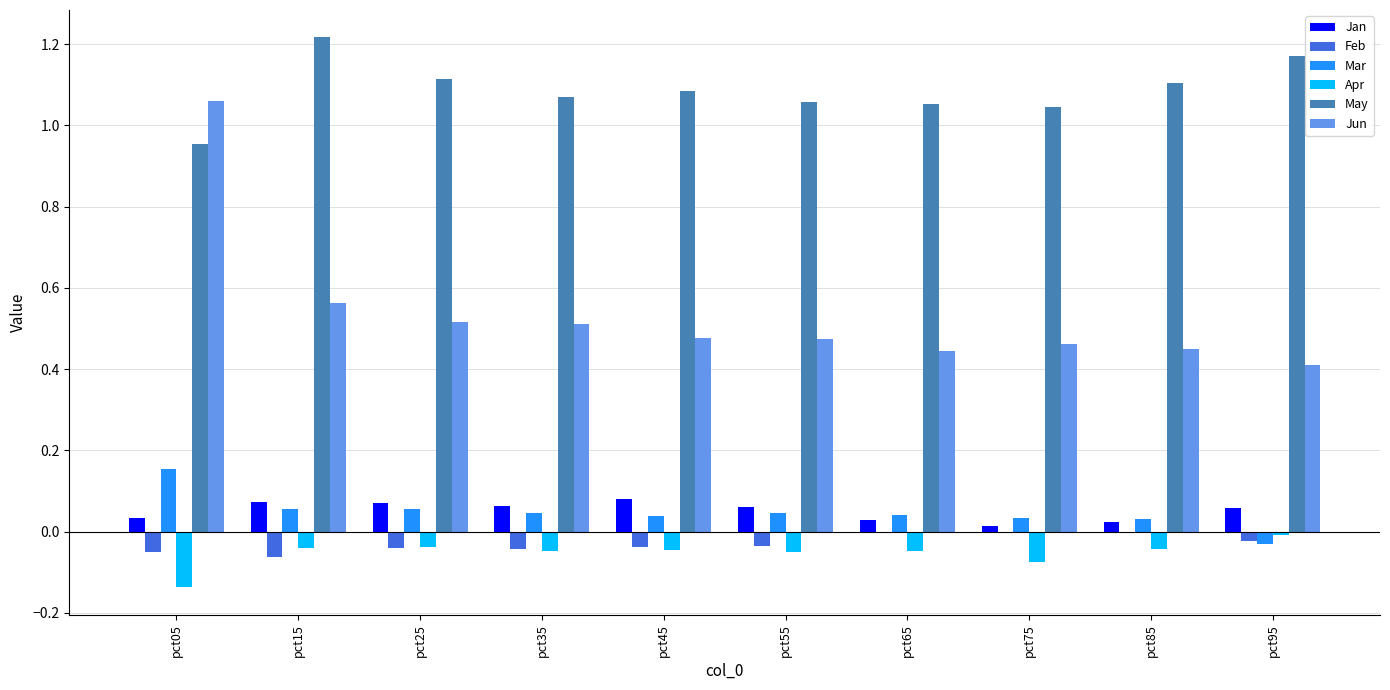

Which series has the widest spread of values?

Jun